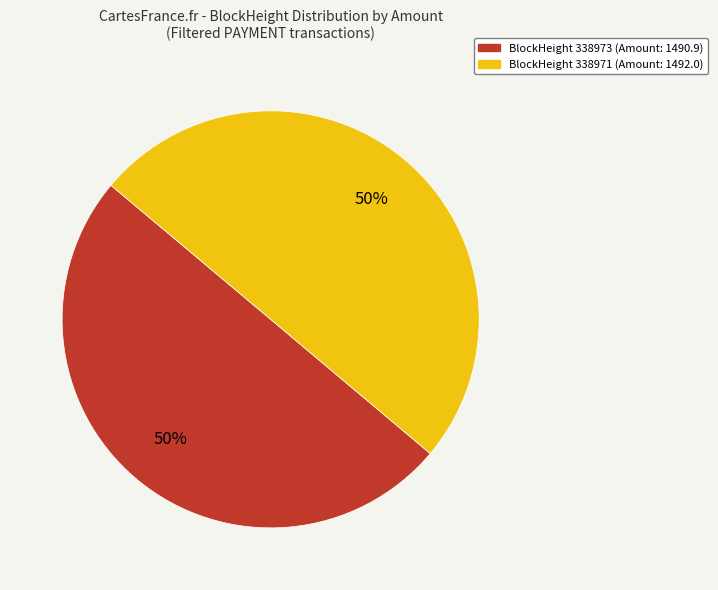

How many slices are in this pie chart?

2